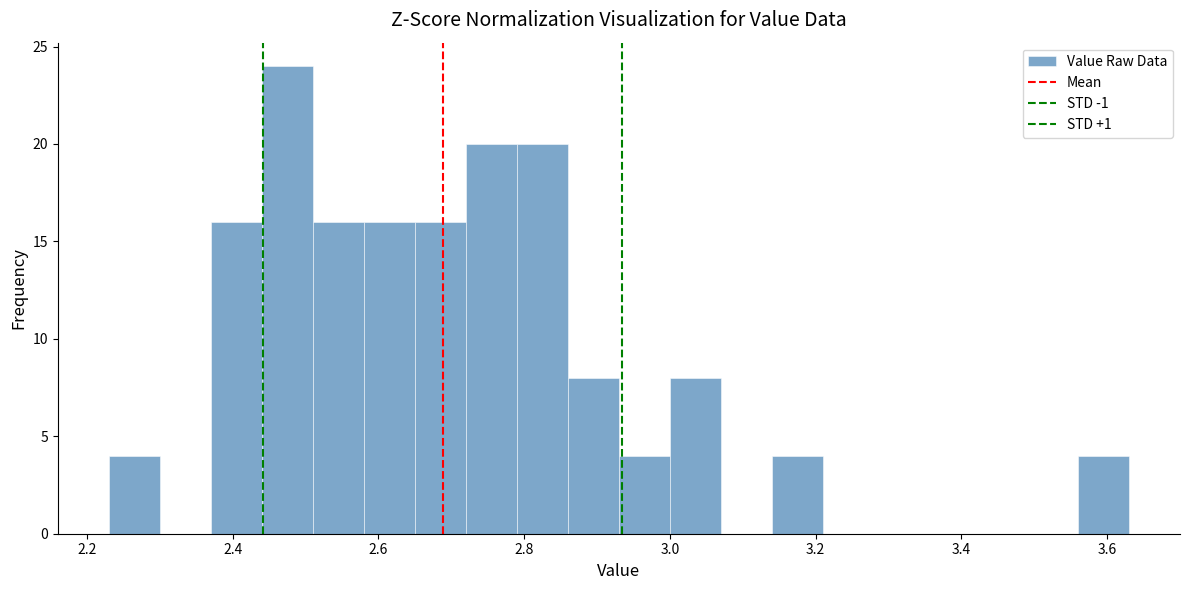

Read against the x-axis, roughly where is the centre of the tallest bar?

2.48